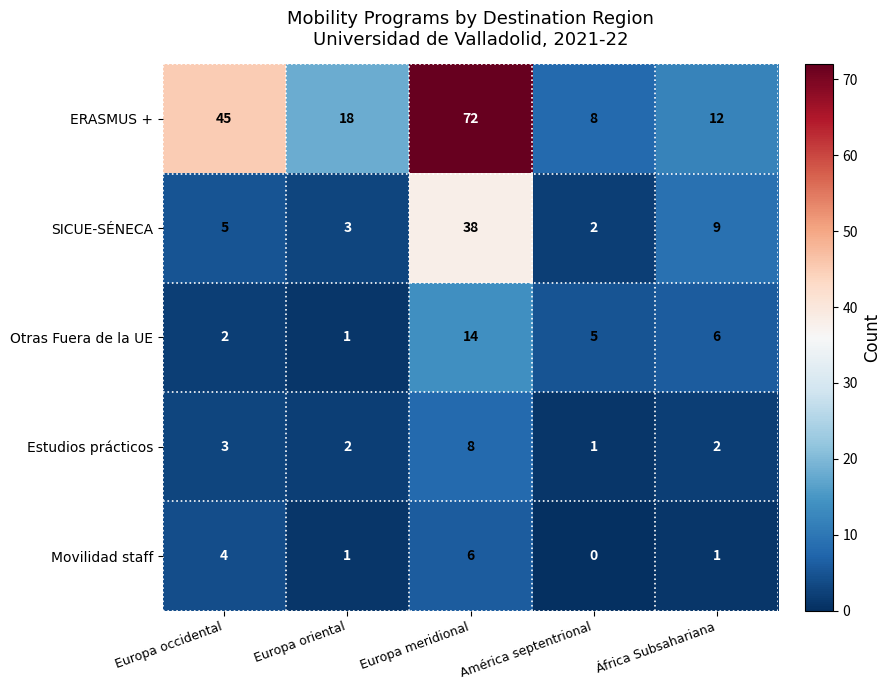

Read the Otras Fuera de la UE value at Europa meridional.

14